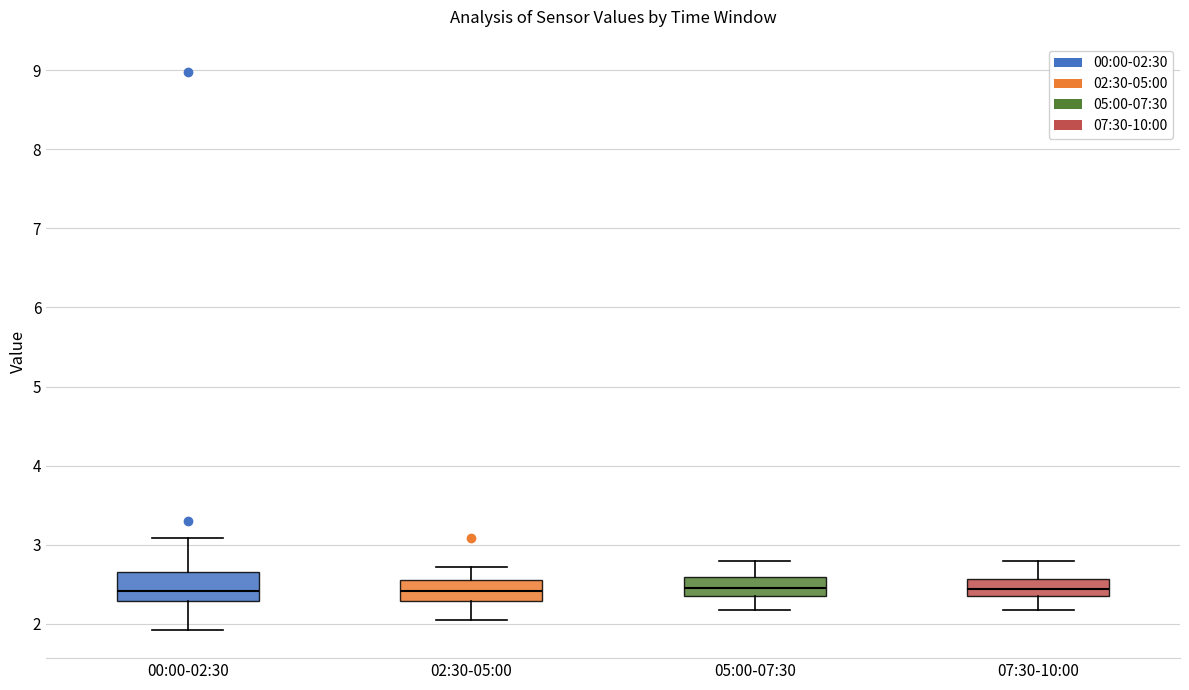

Where does the upper whisker of the box for 00:00-02:30 end on the y-axis? The values are not printed on the chart, so give them approximately, as read against the axis.

3.1